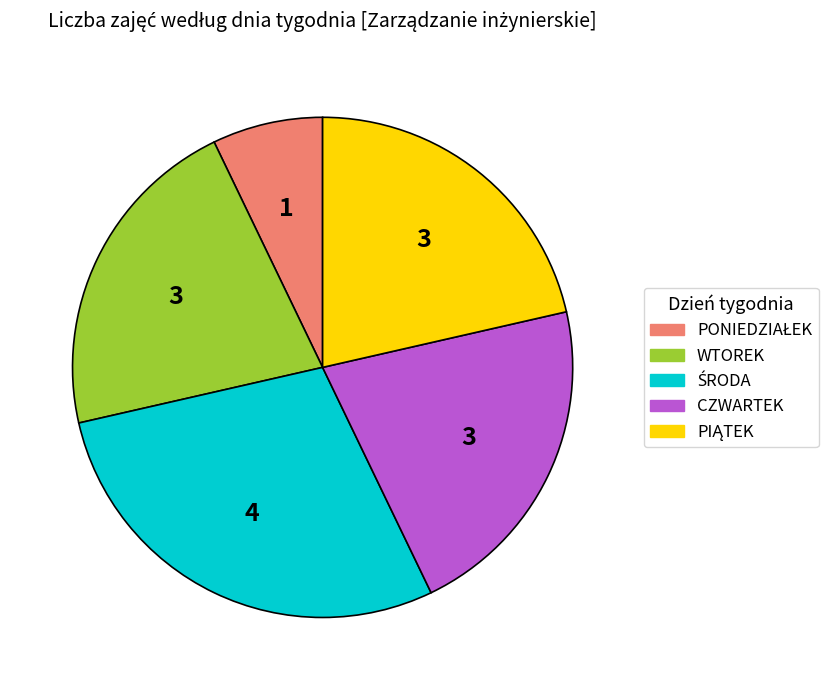

True or false: WTOREK accounts for 13% of the total.

False